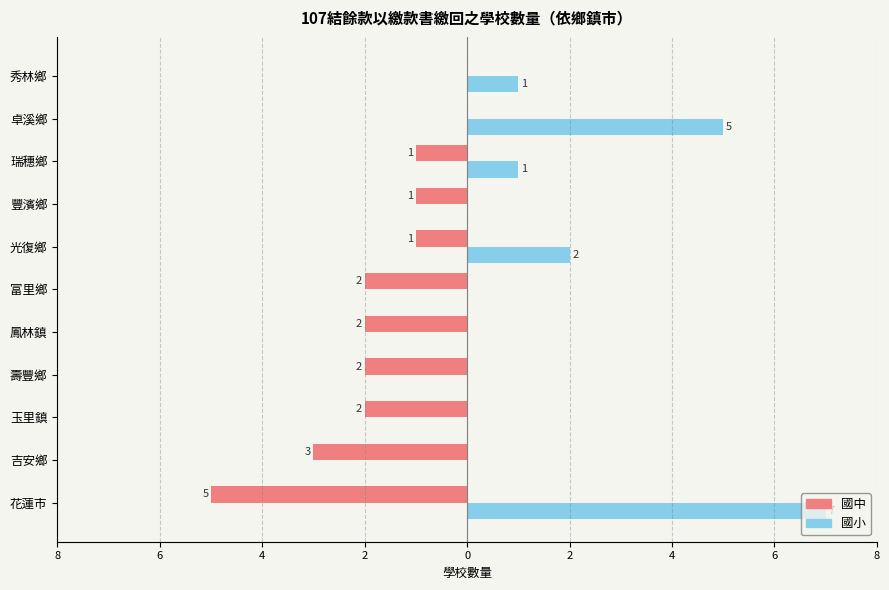

What is the greatest value displayed?

7